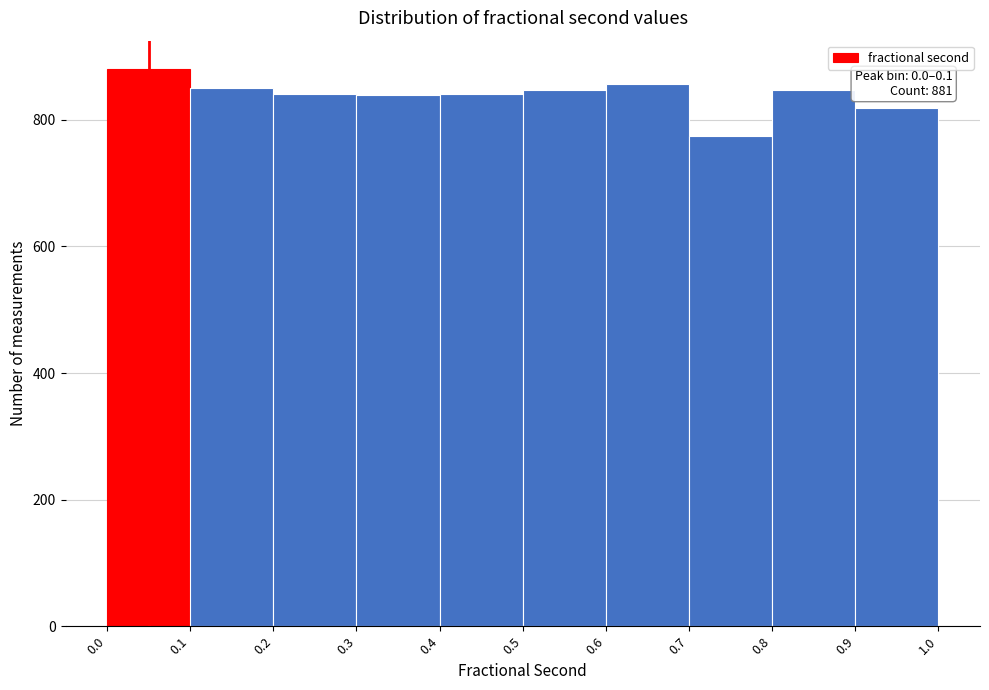

Over which range of the x-axis is the bar tallest?

0.0 to 0.1